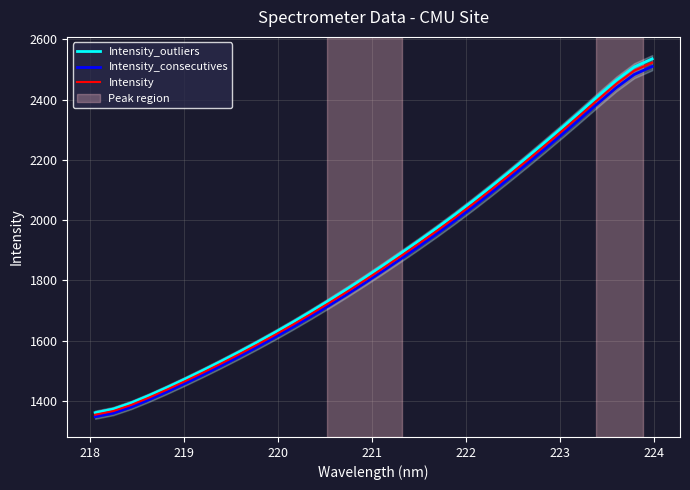

True or false: Intensity_consecutives and Intensity_outliers intersect in this chart.

False